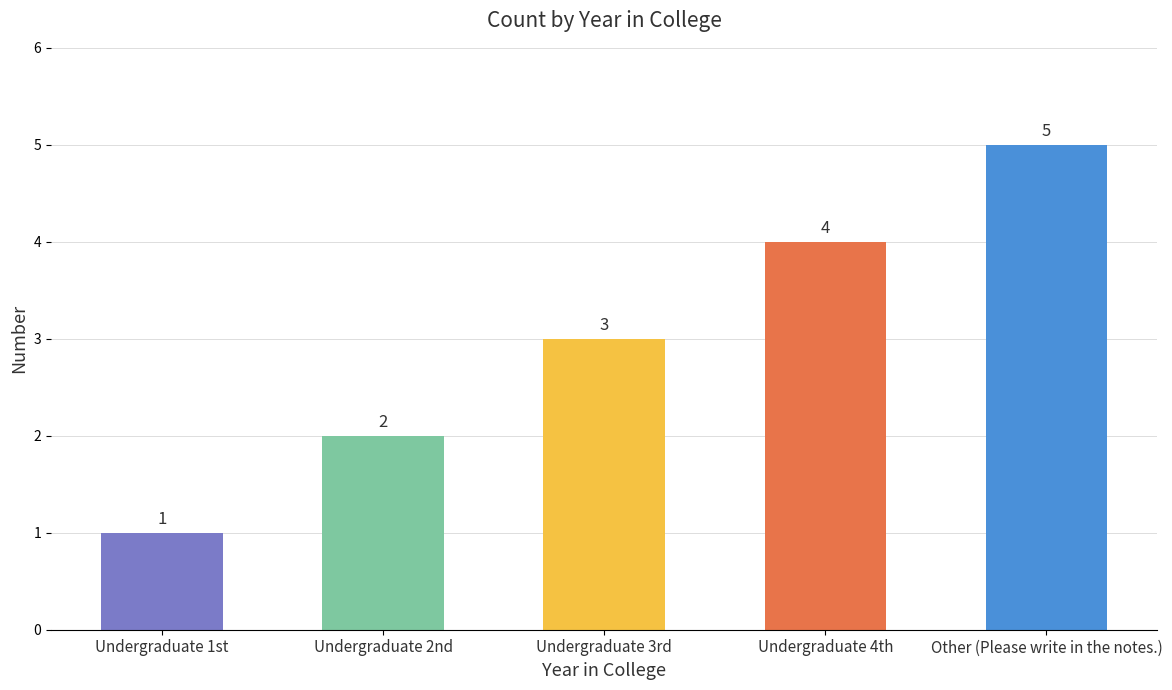

Between Undergraduate 4th and Other (Please write in the notes.), which is larger?

Other (Please write in the notes.)